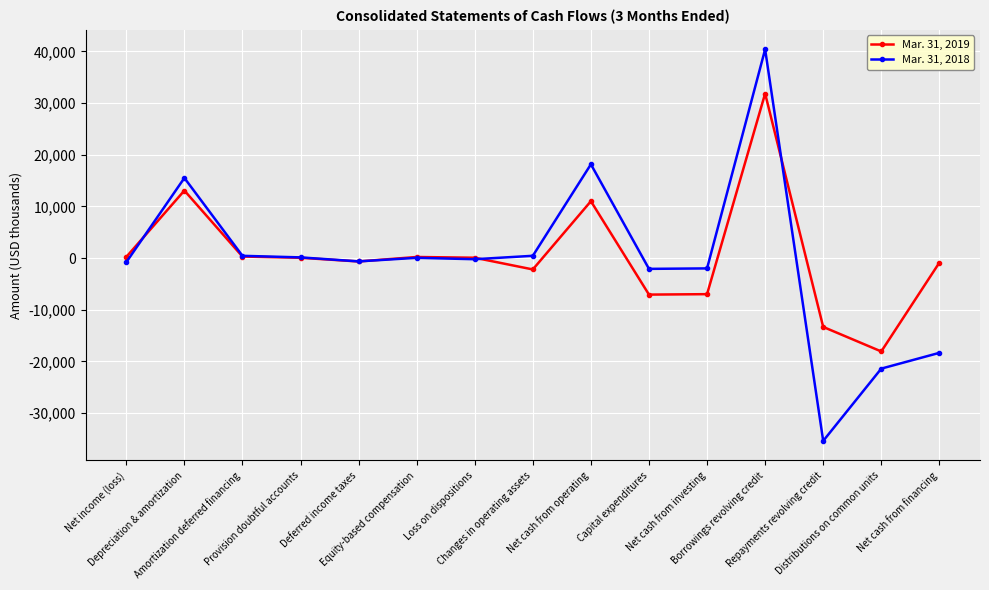

Rank the series by their maximum value, from lowest to highest.

Mar. 31, 2019, Mar. 31, 2018